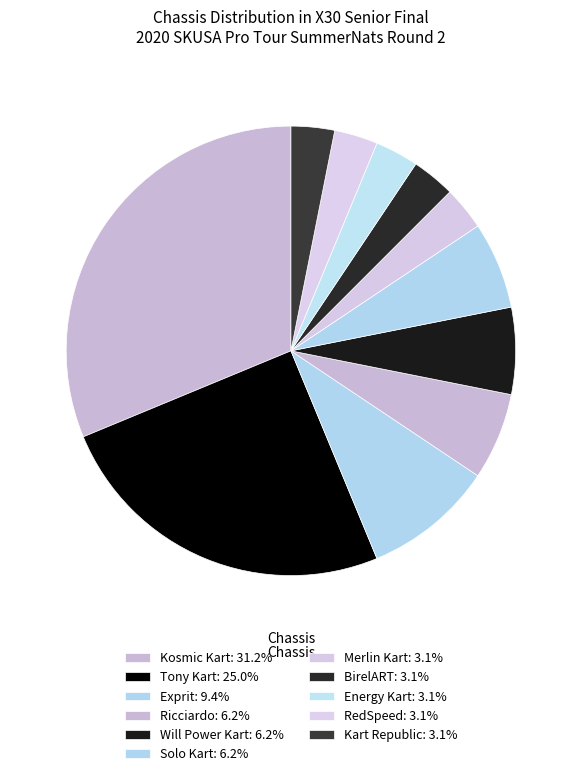

Is Energy Kart the majority of the pie?

No